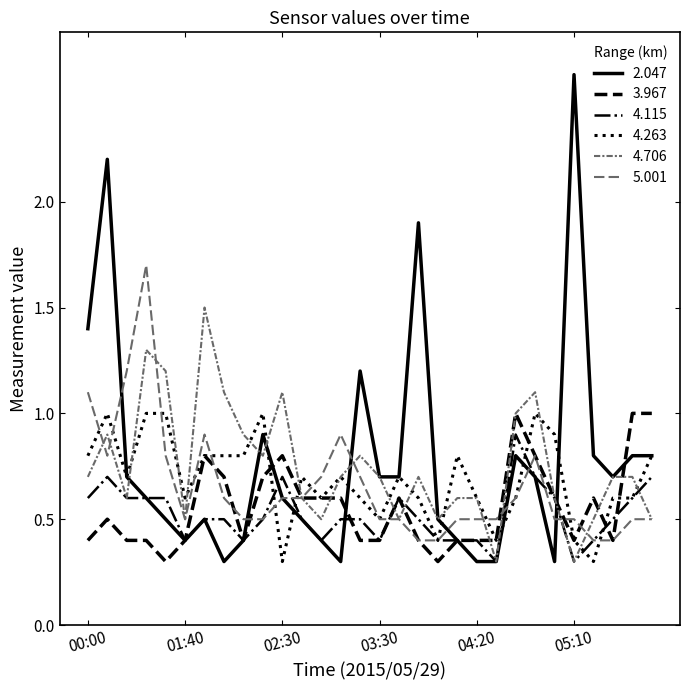

True or false: 3.967 and 4.115 intersect in this chart.

True